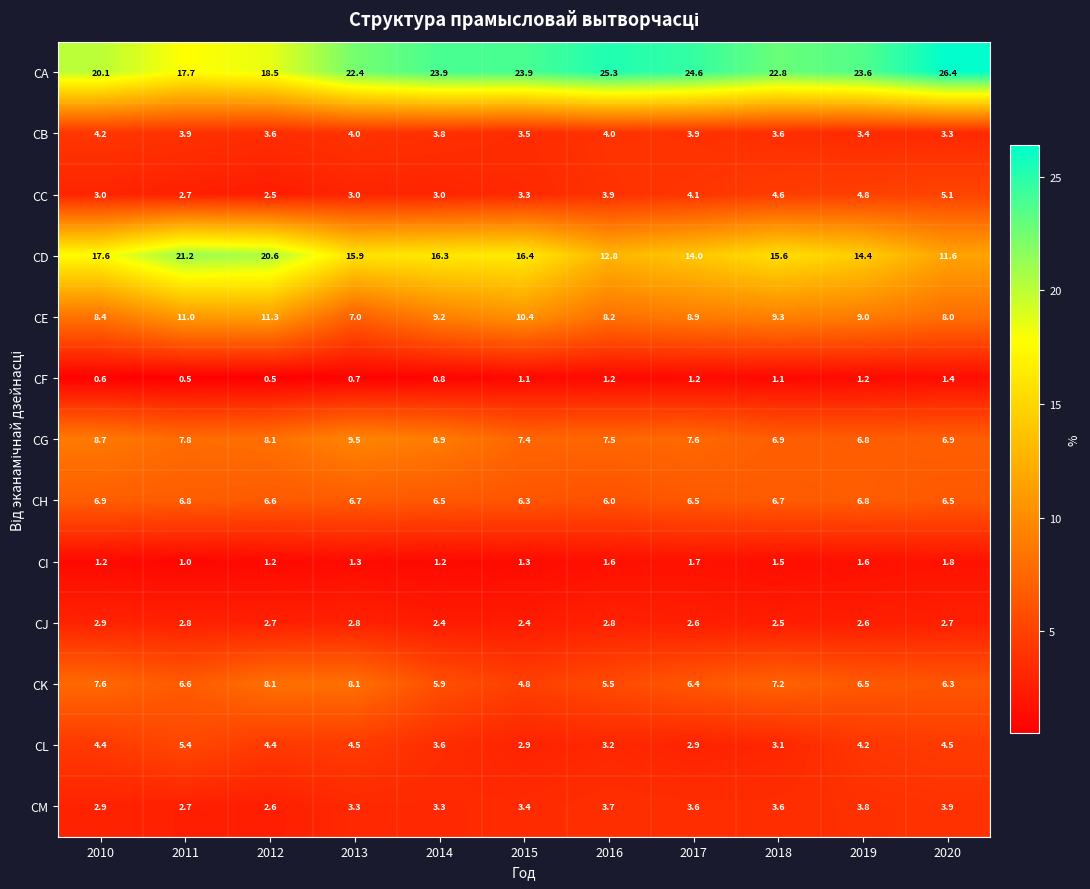

How many data points does each series have?

11